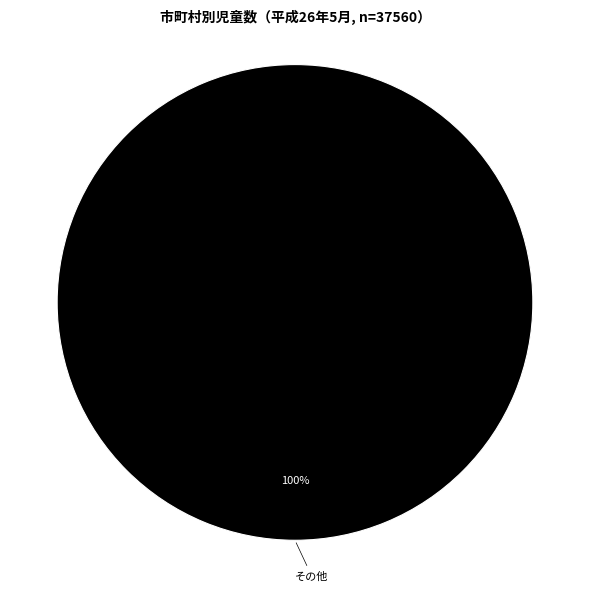

Is there any slice that represents more than half of the pie?

Yes